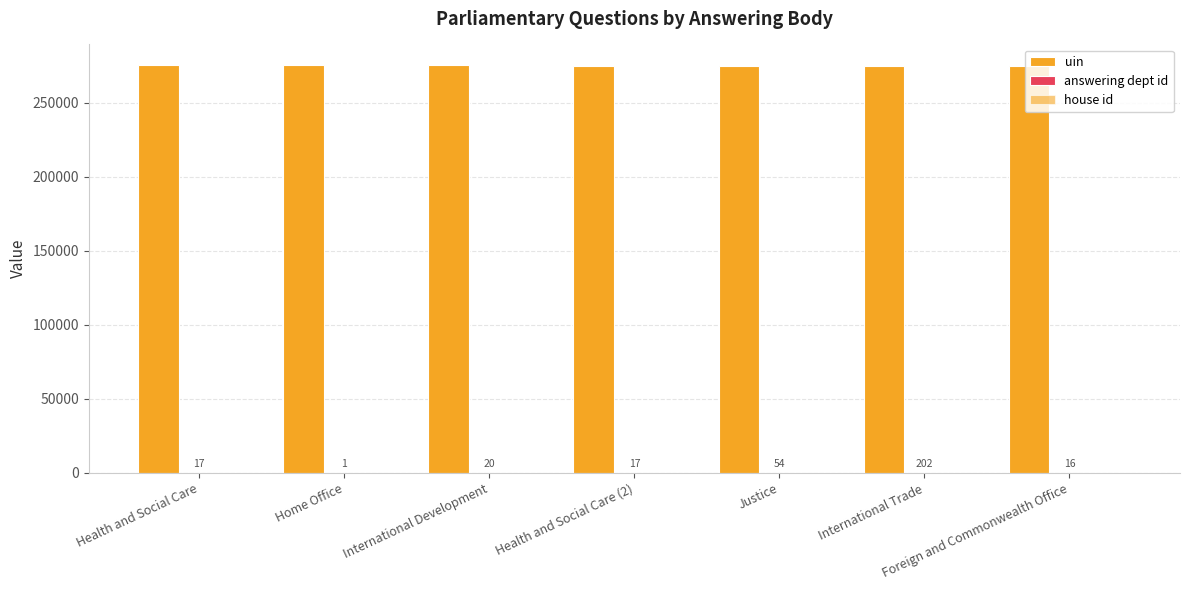

What is the average value of the uin series?

275373